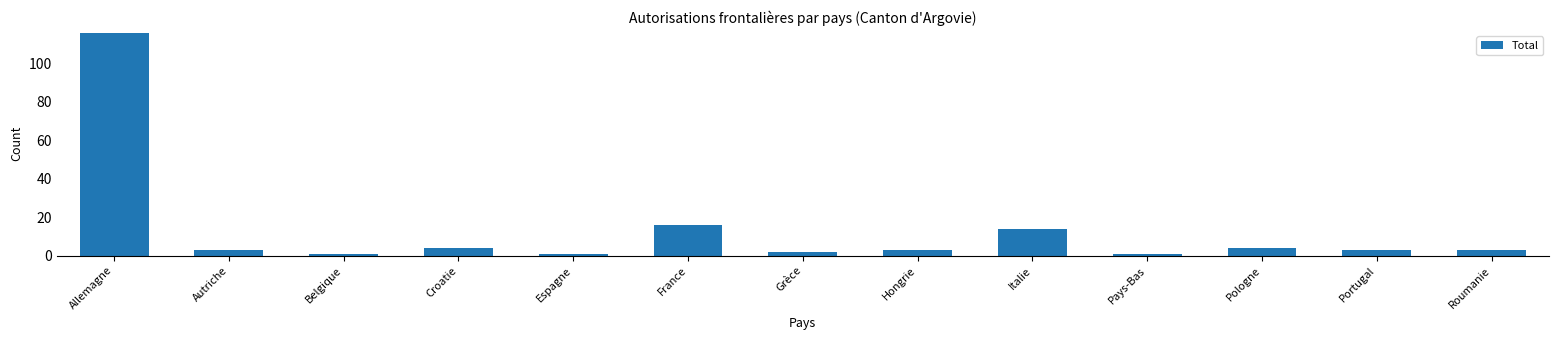

How many bars are there in total?

13